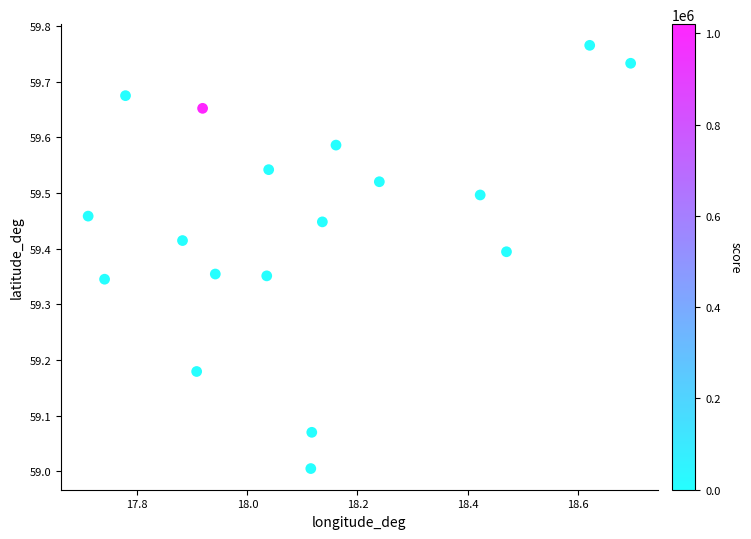

What is the range of Y values (max minus min)?

0.8